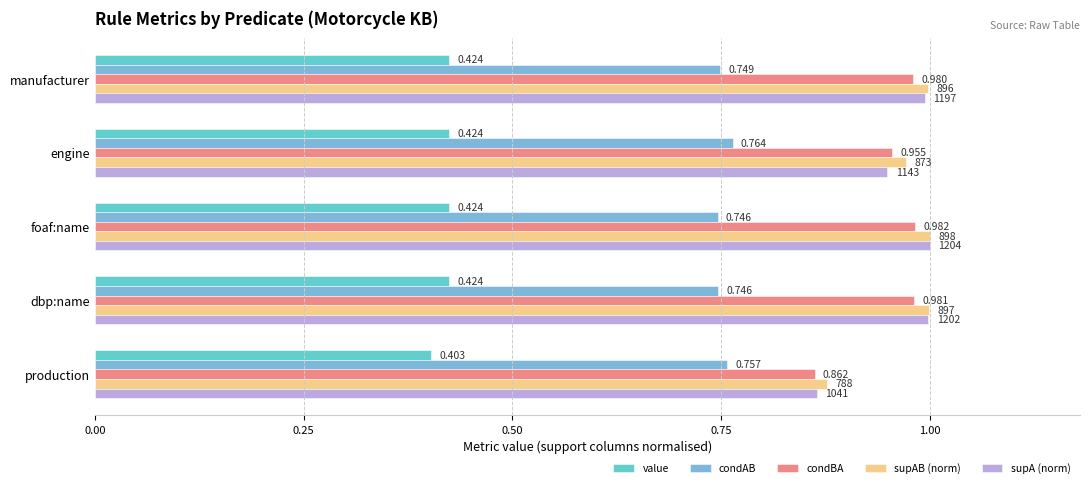

Which series has the largest range (max minus min)?

supA (norm)